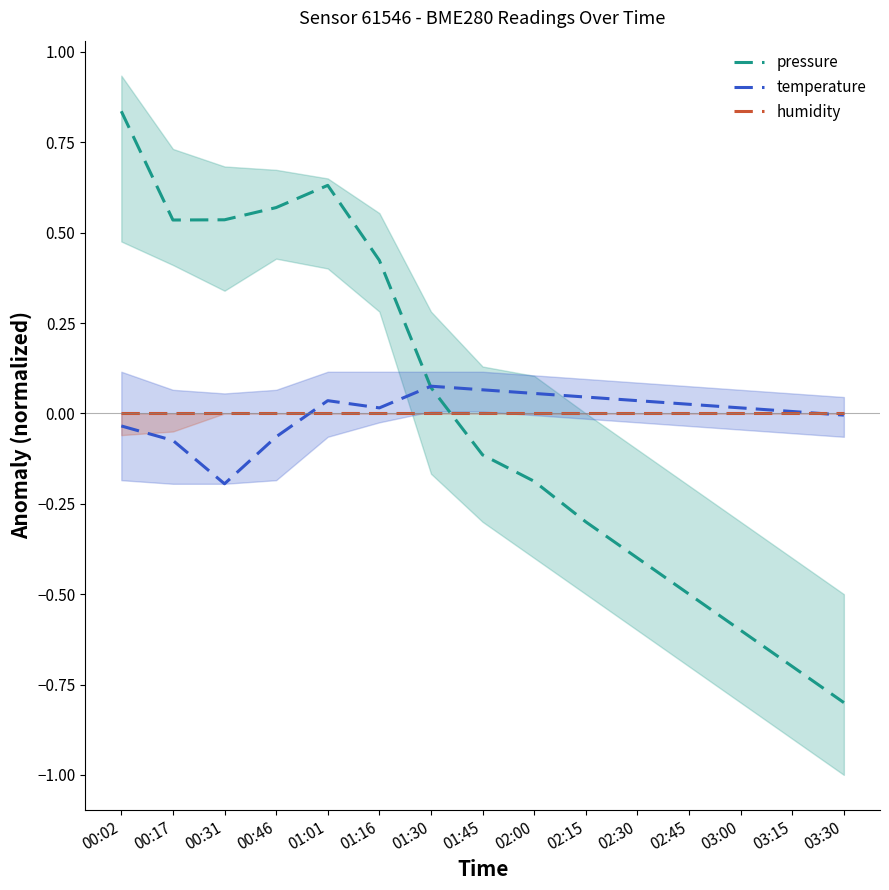

Which series has the largest total across all categories?

pressure